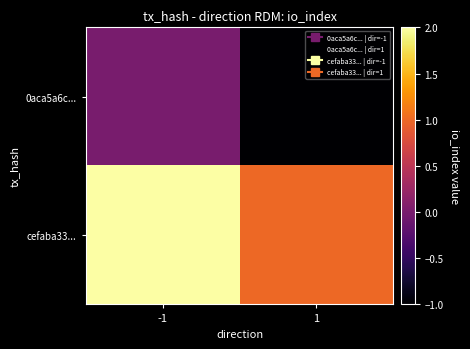

Rank the series by their maximum value, from highest to lowest.

cefaba33..., 0aca5a6c...